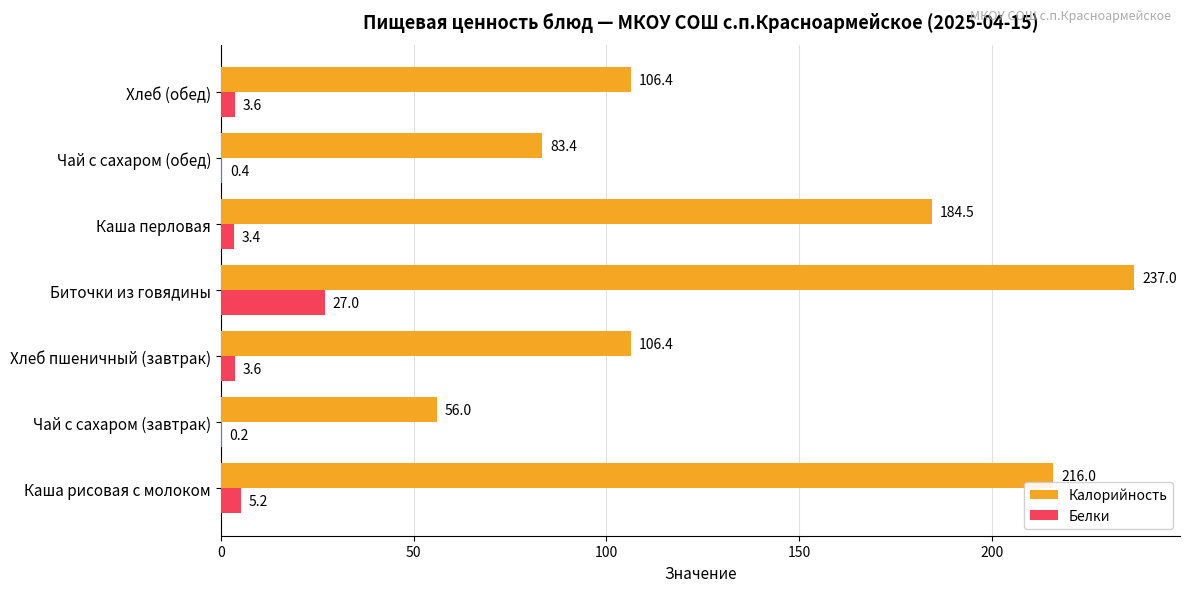

What is the maximum value shown in the chart?

237.0